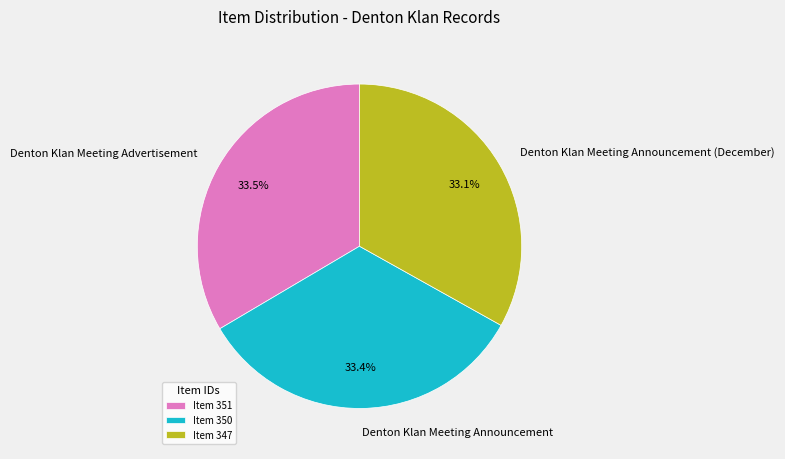

What is the ratio of the value at Denton Klan Meeting Advertisement to the value at Denton Klan Meeting Announcement (December)?

1.0